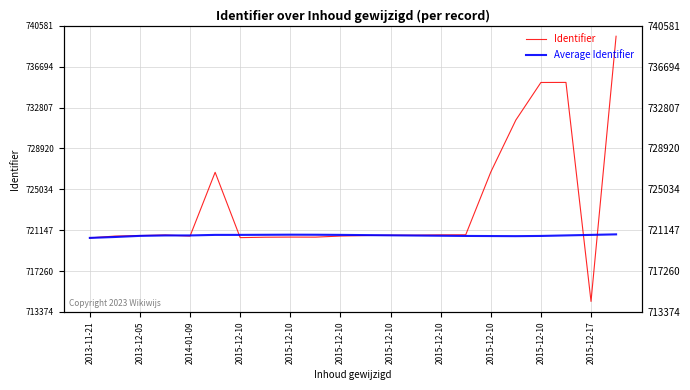

Count the number of data series in this chart.

2